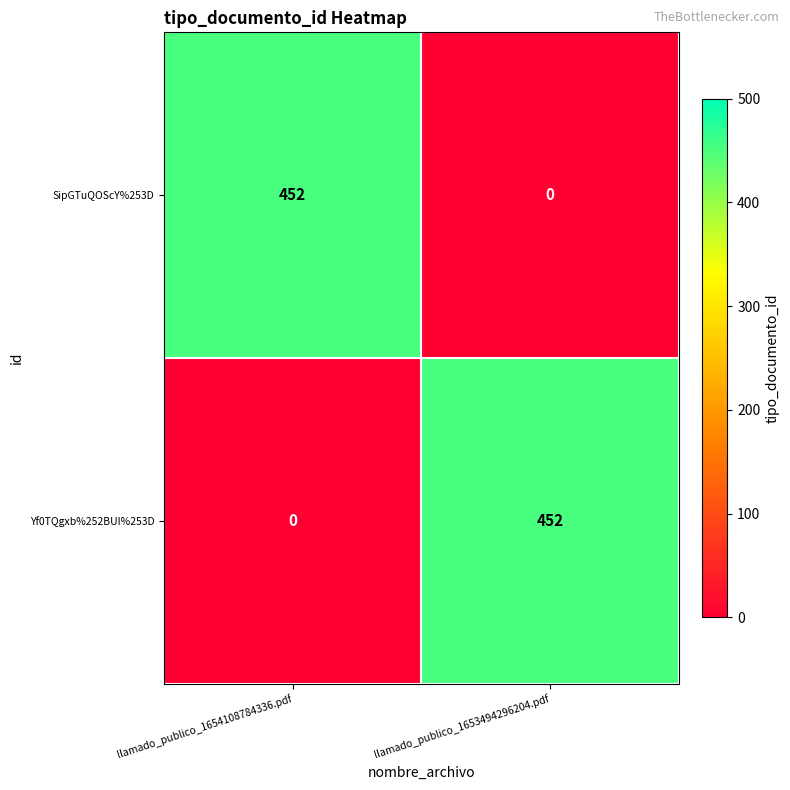

Is it true that SipGTuQOScY%253D equals 651 at llamado_publico_1654108784336.pdf?

False